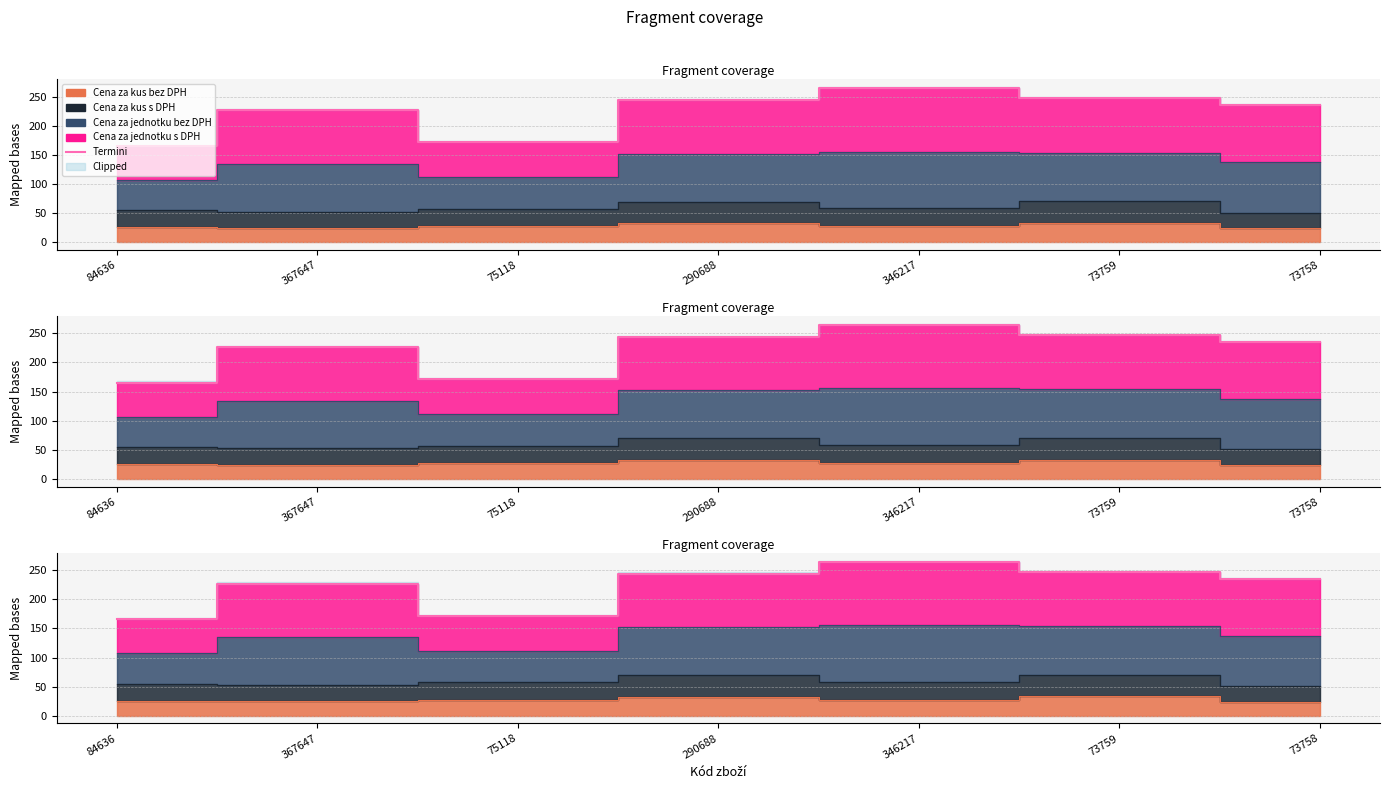

Where does the data first go above 234?

290688